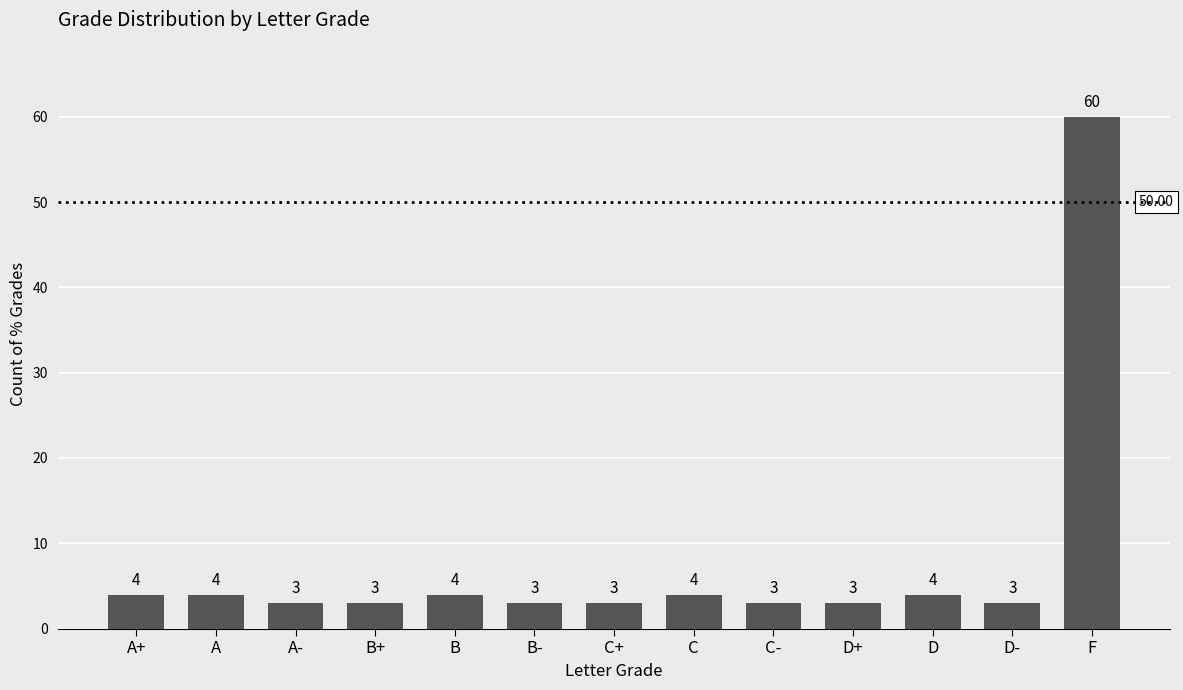

Between F and A+, which is larger?

F